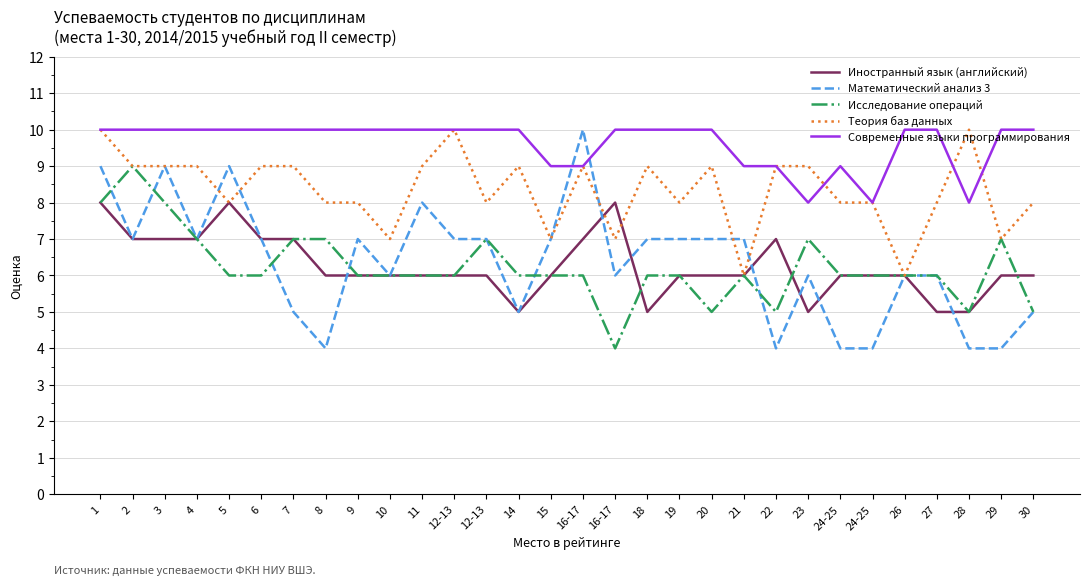

In Современные языки программирования, how many points are lower than both neighbors (excluding endpoints)?

3